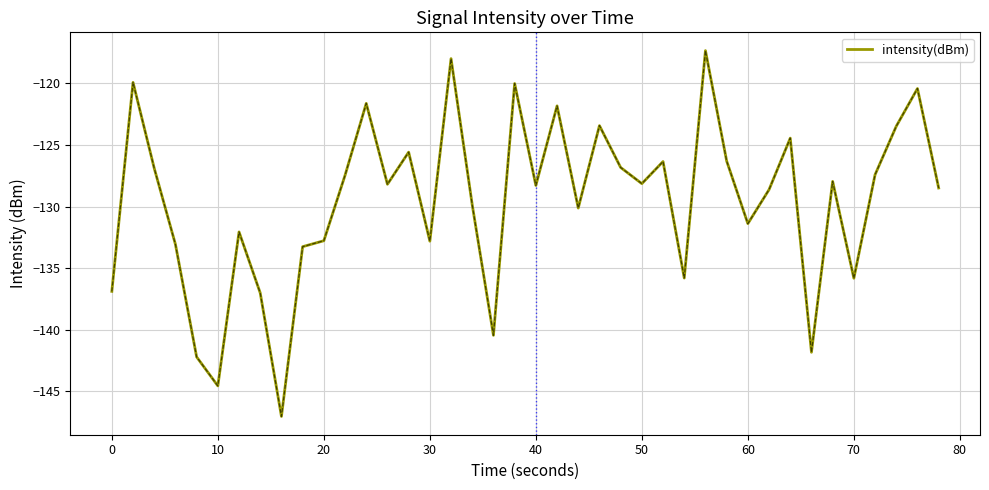

What is the greatest value displayed?

-117.3